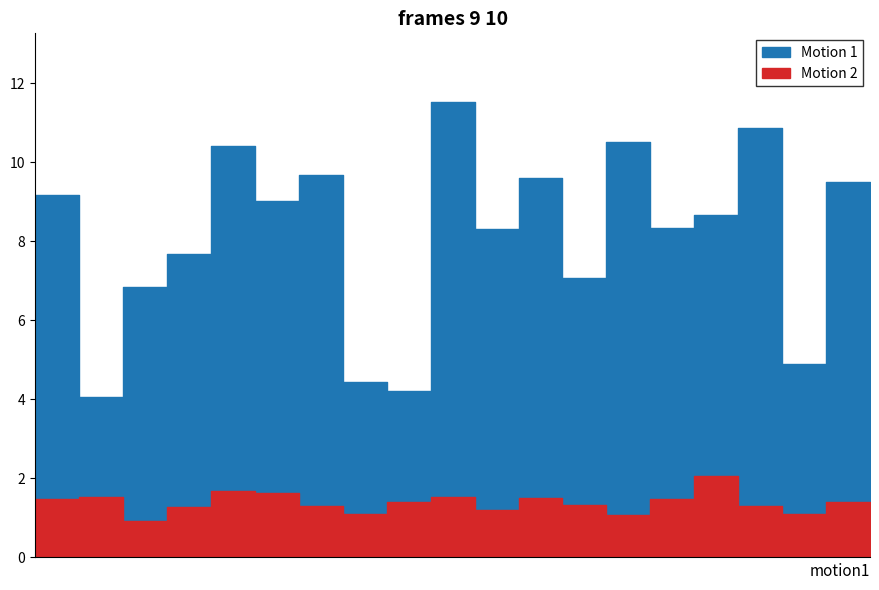

True or false: P1 and P2 cross at least once.

False